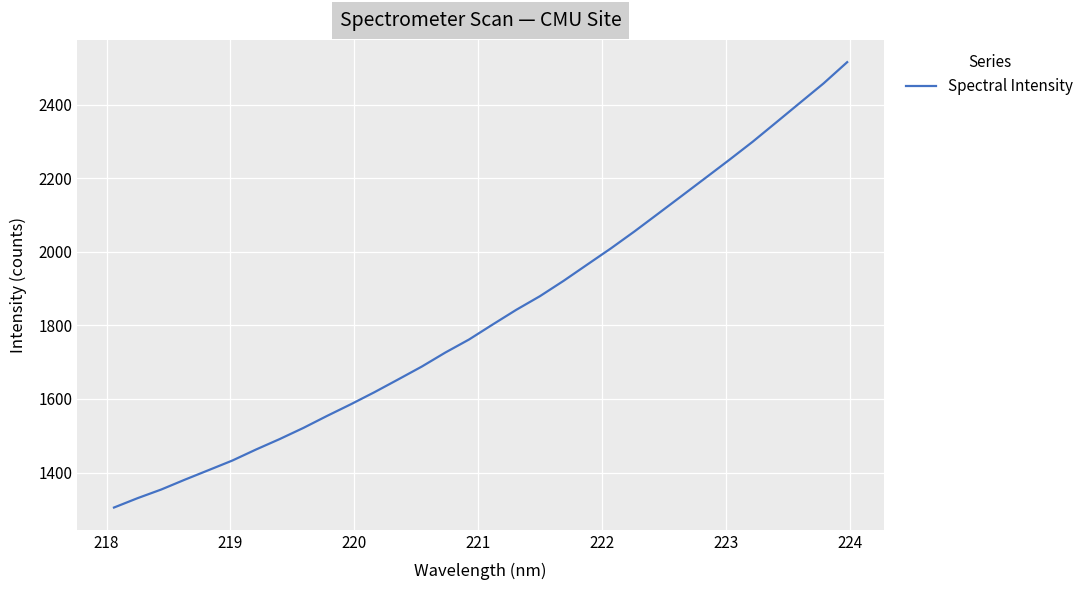

What is the greatest value displayed?

2516.0